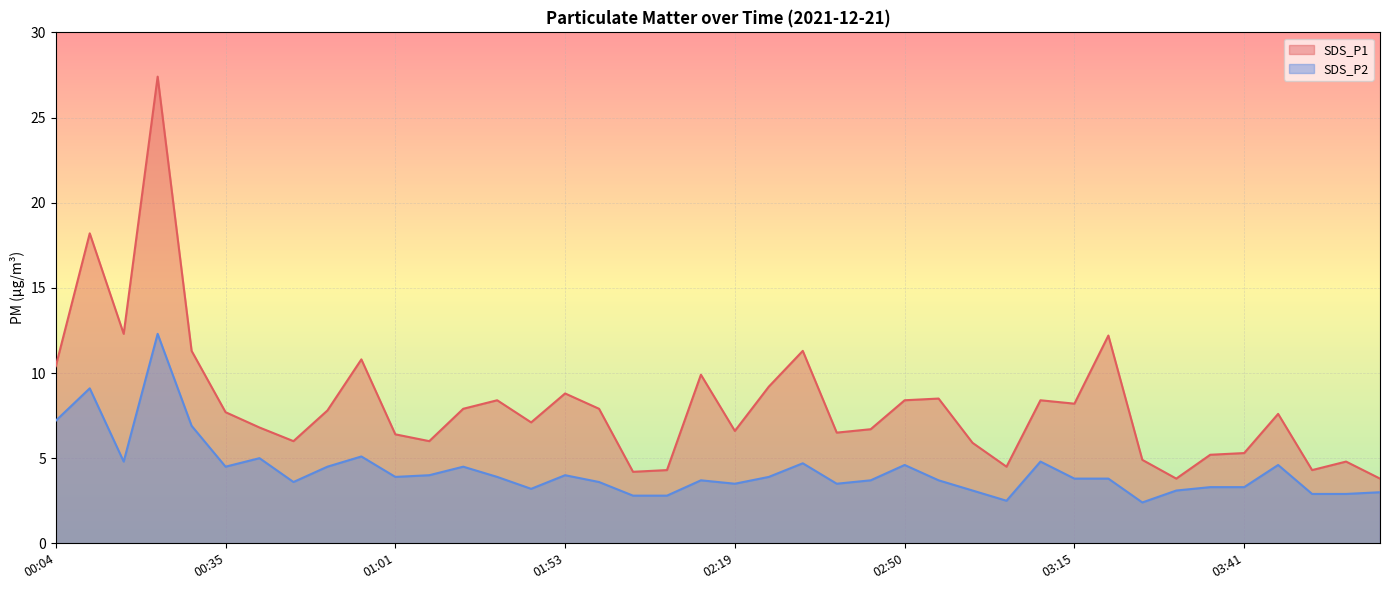

What is the difference between the maximum and minimum values in the SDS_P2 series?

9.9